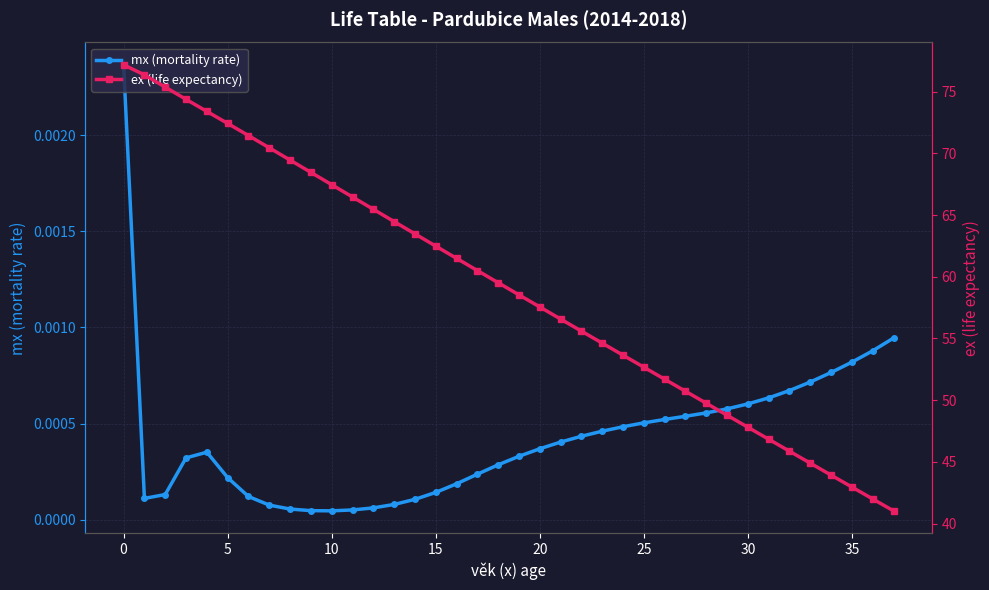

At which label is ex (life expectancy) closest to 59?

19